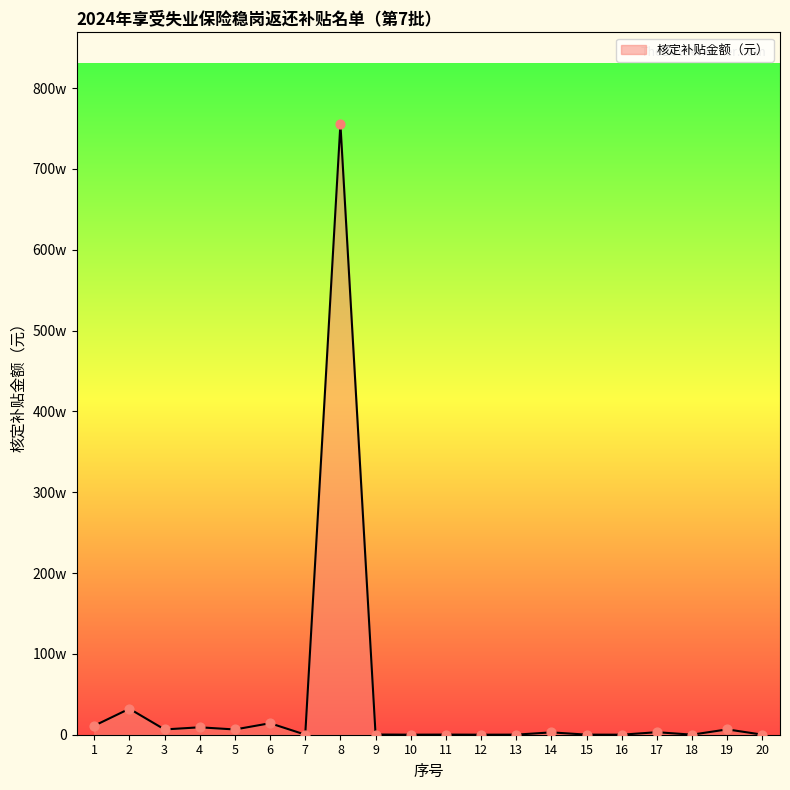

What is the change in value from 2 to 4?

-229634.8